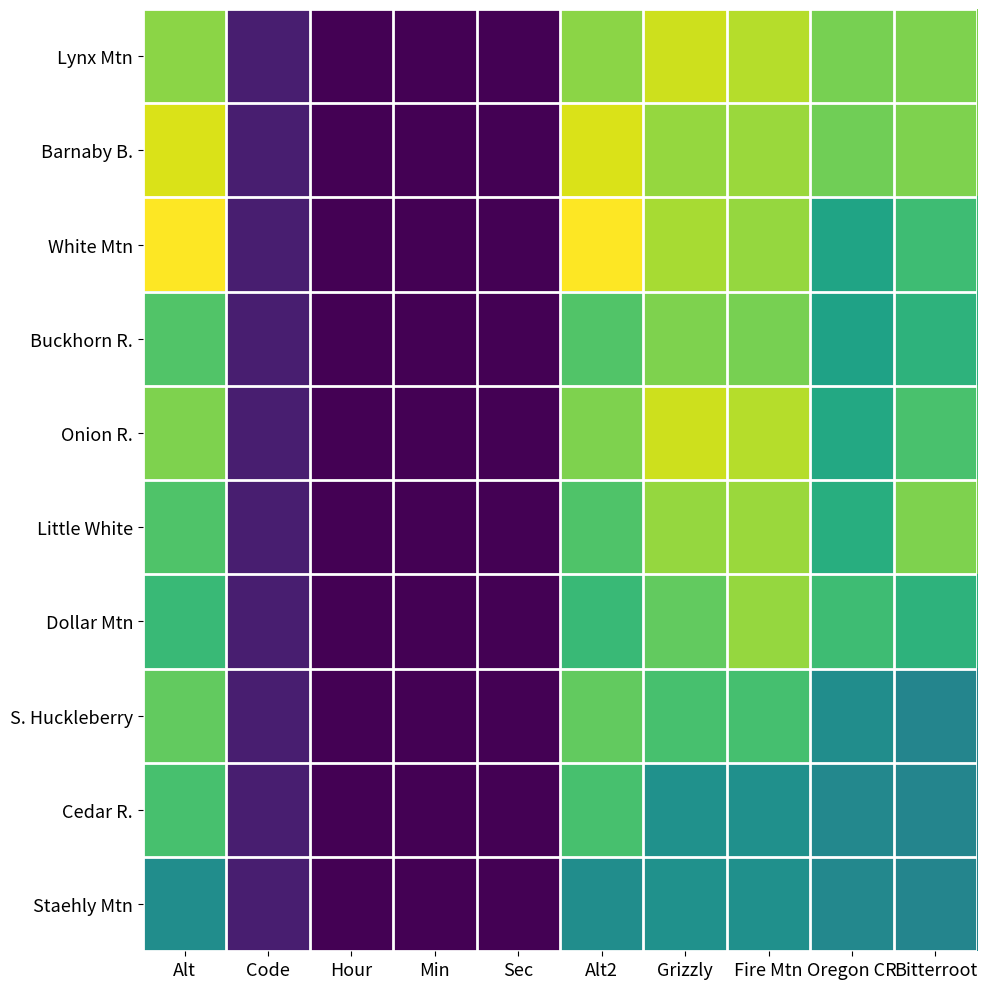

At how many categories does at least one series exceed 1755?

4